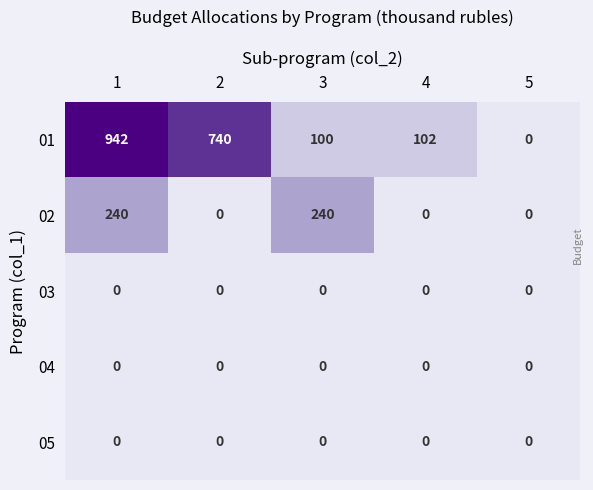

List the labels in order of 01 value, largest first.

1, 2, 4, 3, 5